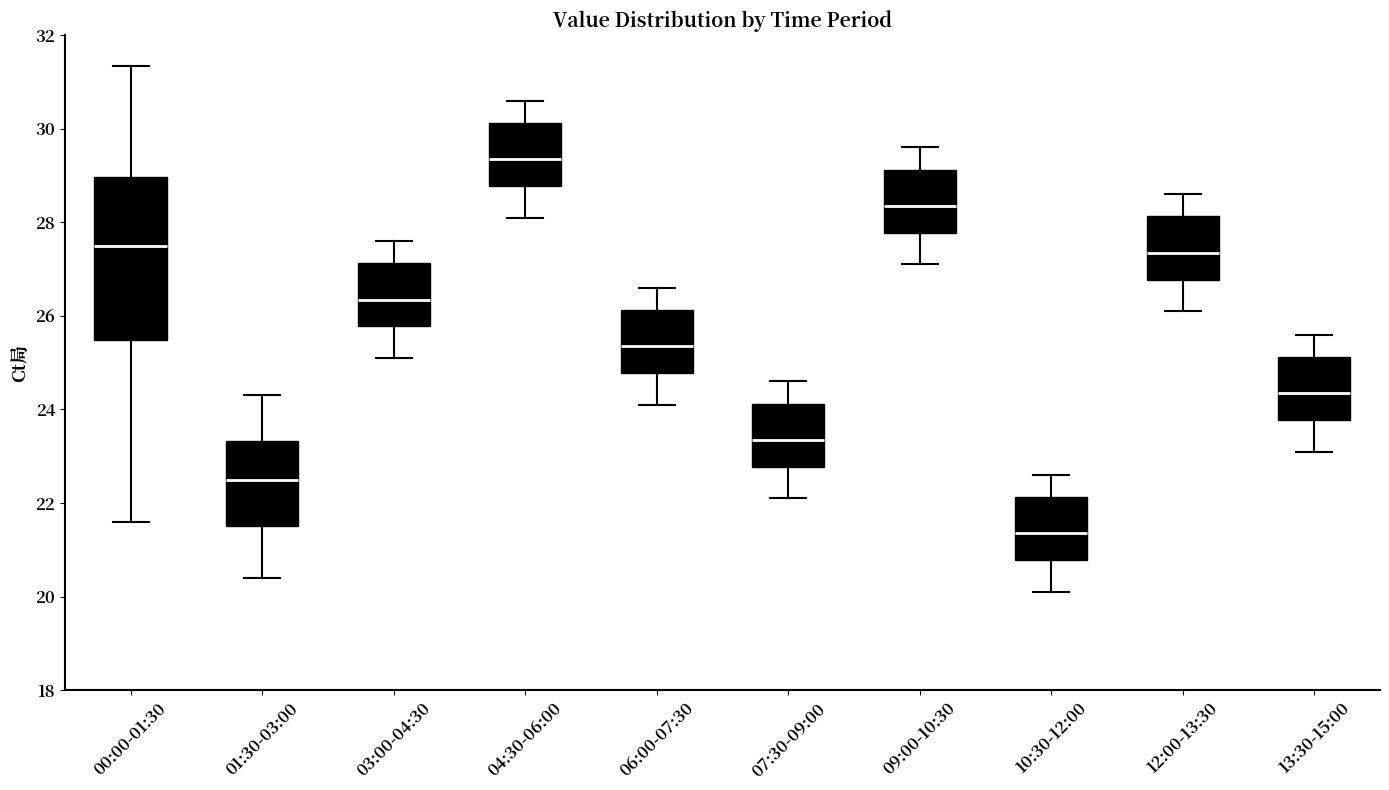

Where does the median line of the box for 06:00-07:30 sit on the y-axis? The values are not printed on the chart, so give them approximately, as read against the axis.

25.4